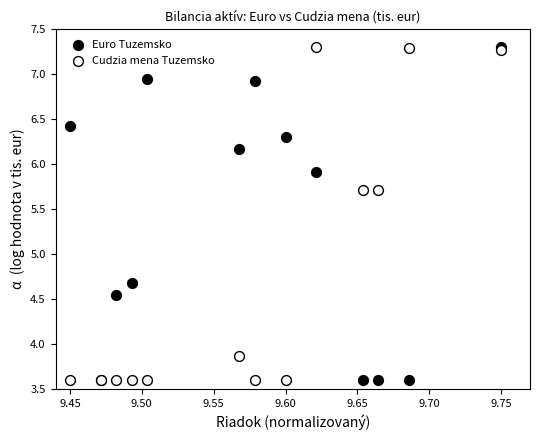

What are all the series names shown in the legend?

Euro Tuzemsko, Cudzia mena Tuzemsko